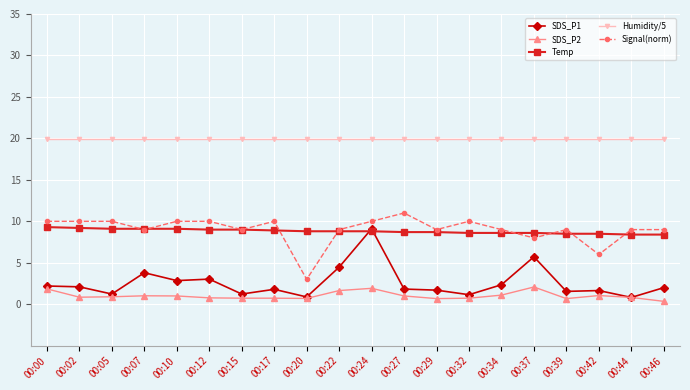

True or false: Humidity/5 and SDS_P1 cross at least once.

False